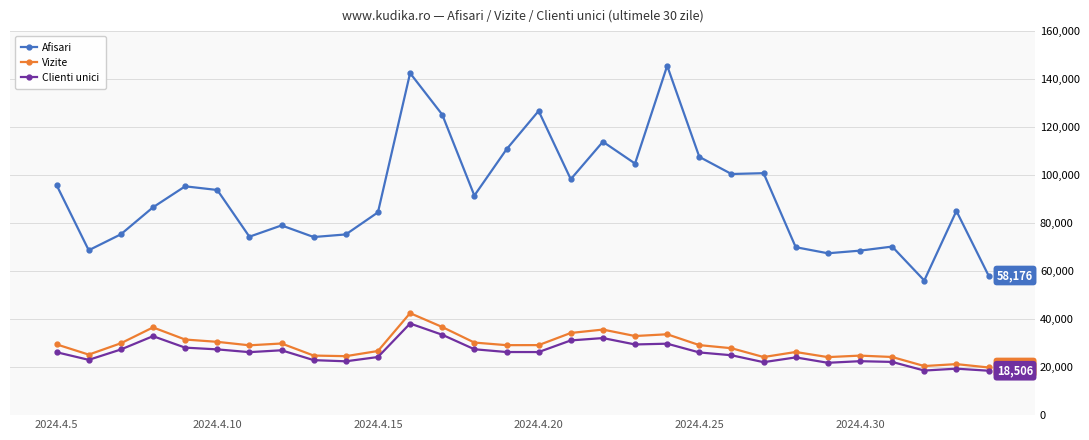

Which series has the widest spread of values?

Afisari